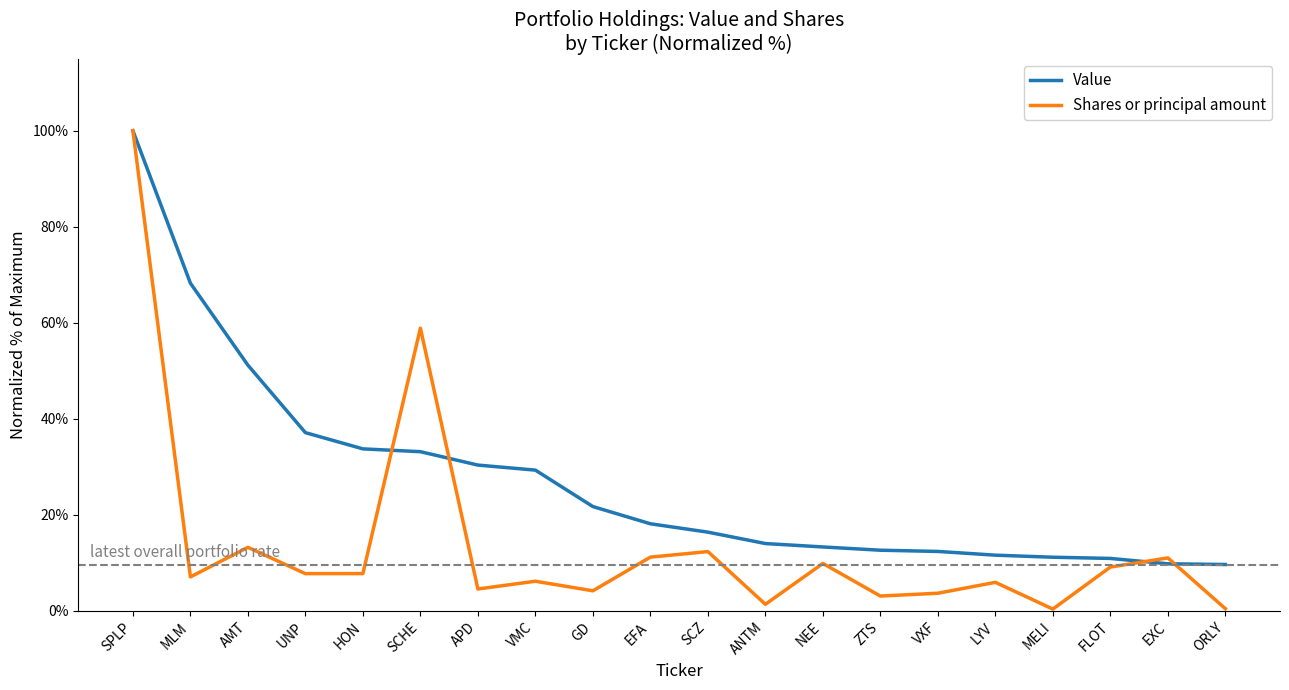

What are all the series names shown in the legend?

Value, Shares or principal amount